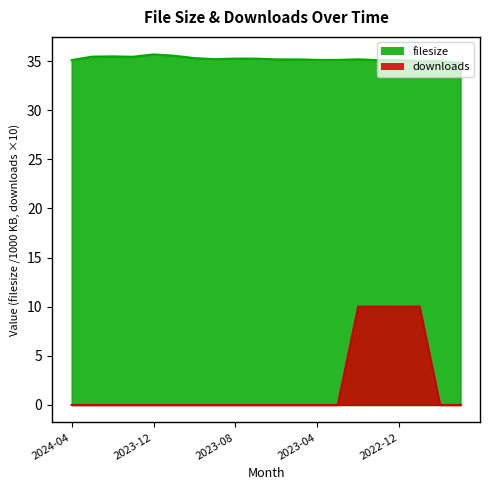

The value of downloads at 2022-11 is 10.0. True or false?

True